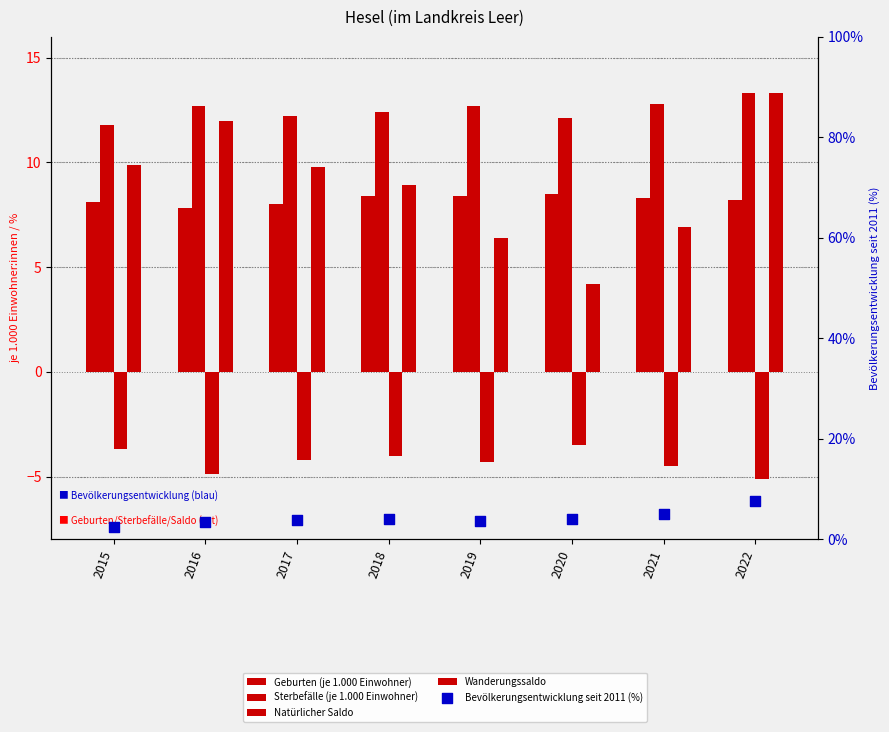

What is the total value across all series at 2015?

28.6